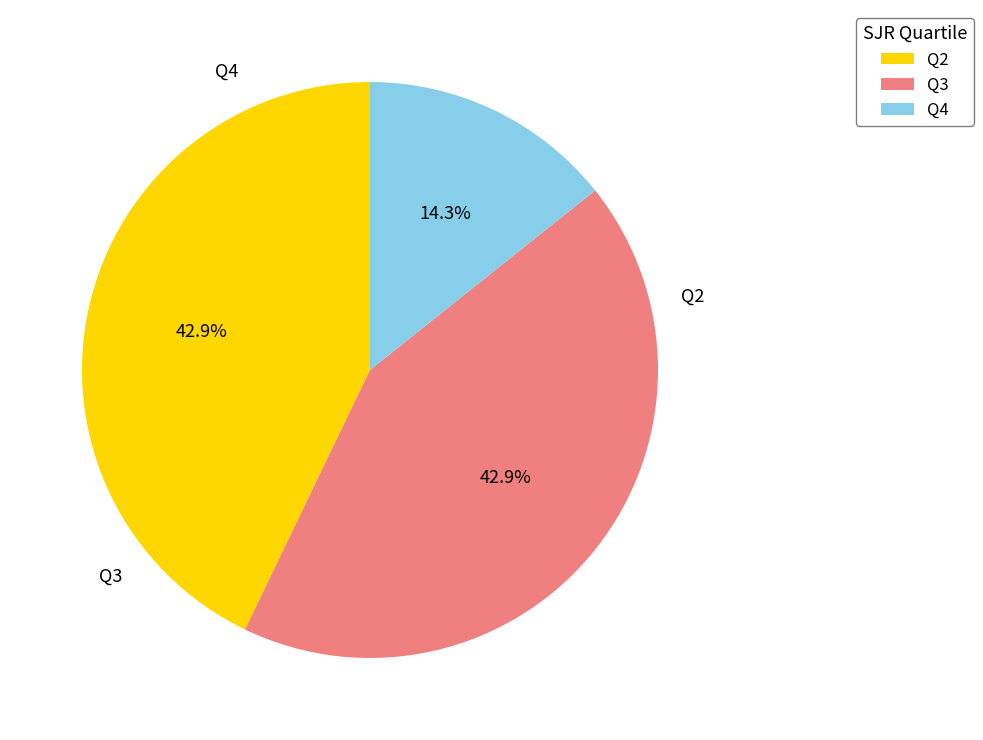

What is the change in value from Q3 to Q4?

-4